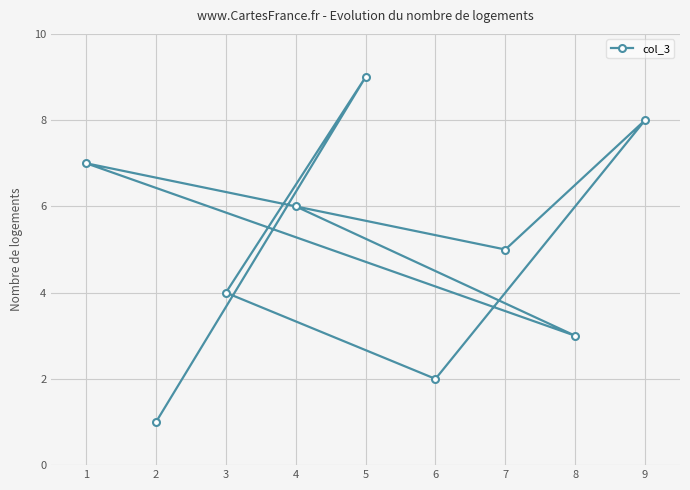

At which label is the value closest to 5?

7